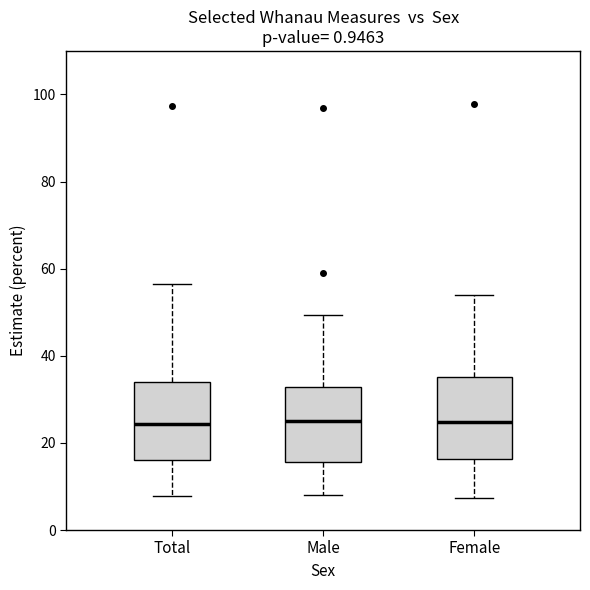

Reading left to right, read every box against the y-axis: the position of its median line, the range the box covers, and the ends of its whiskers. The values are not printed on the chart, so give them approximately, as read against the axis.

Total: median 24, box 16 to 34, whiskers 8 to 56
Male: median 26, box 16 to 32, whiskers 8 to 50
Female: median 24, box 16 to 36, whiskers 8 to 54